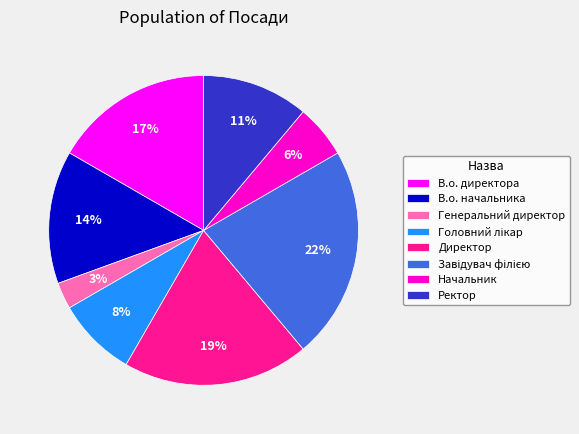

To the nearest percent, what is the difference between the Начальник and В.о. начальника slice percentages?

8%